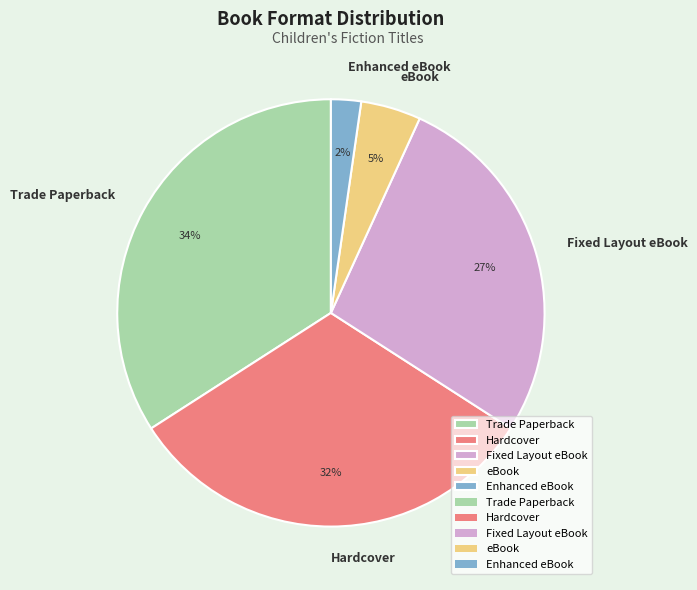

To the nearest percent, what is the combined percentage of Hardcover and Fixed Layout eBook?

59%